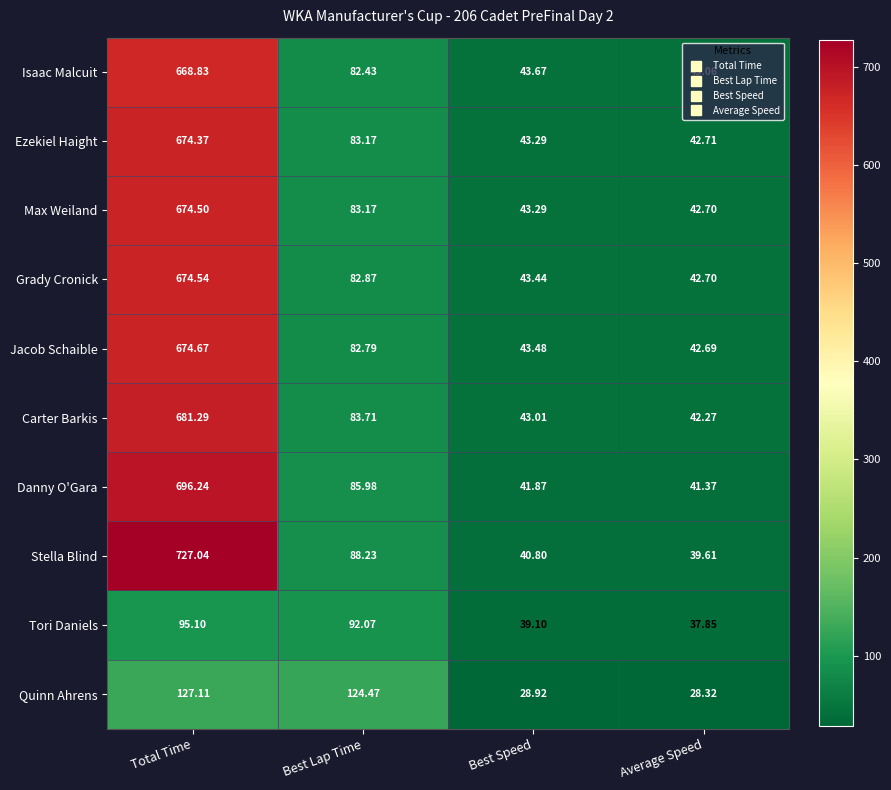

Between Total Time and Best Lap Time, which series saw the biggest shift?

Stella Blind